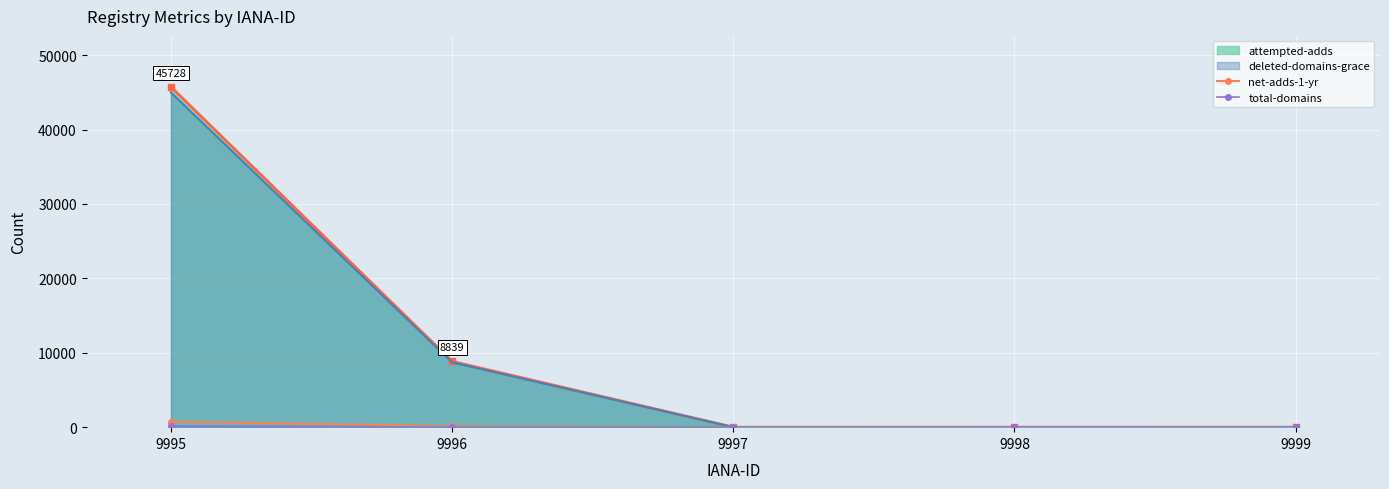

How many lines are shown in the chart?

4